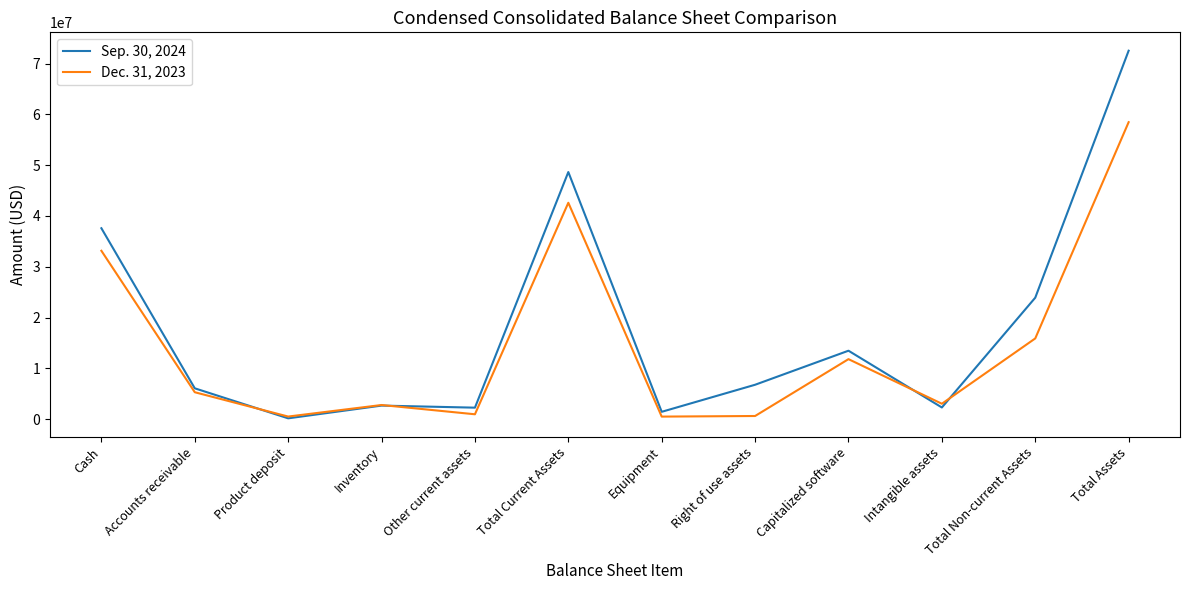

At Inventory, list the series in order from largest to smallest.

Dec. 31, 2023, Sep. 30, 2024